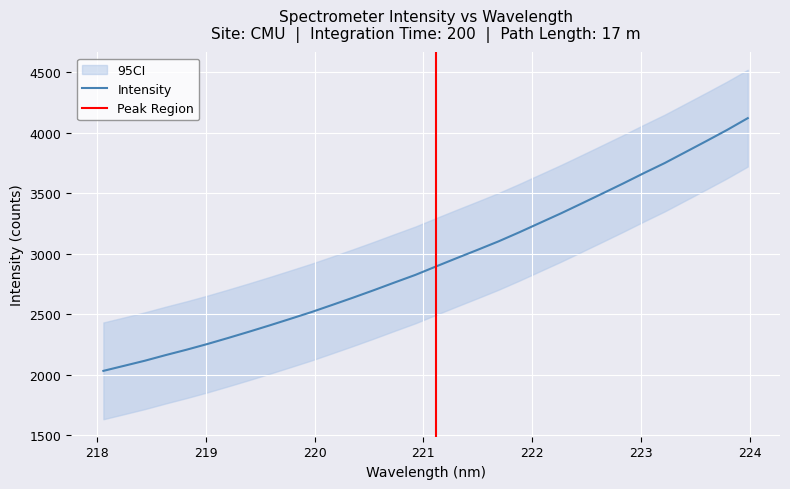

What is the highest value of the Intensity series?

4122.2